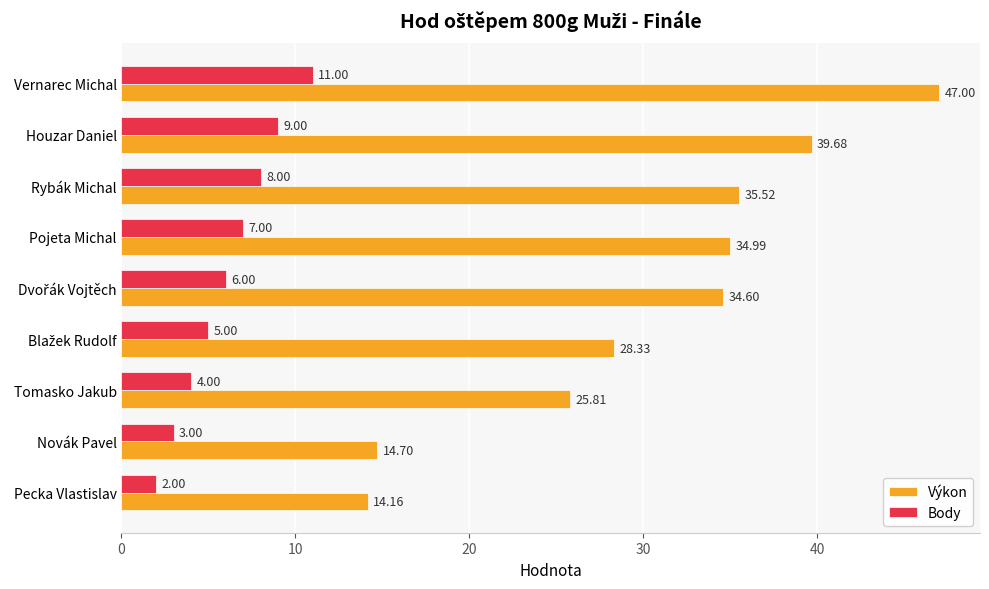

List the series in order of their peak value, highest first.

Výkon, Body